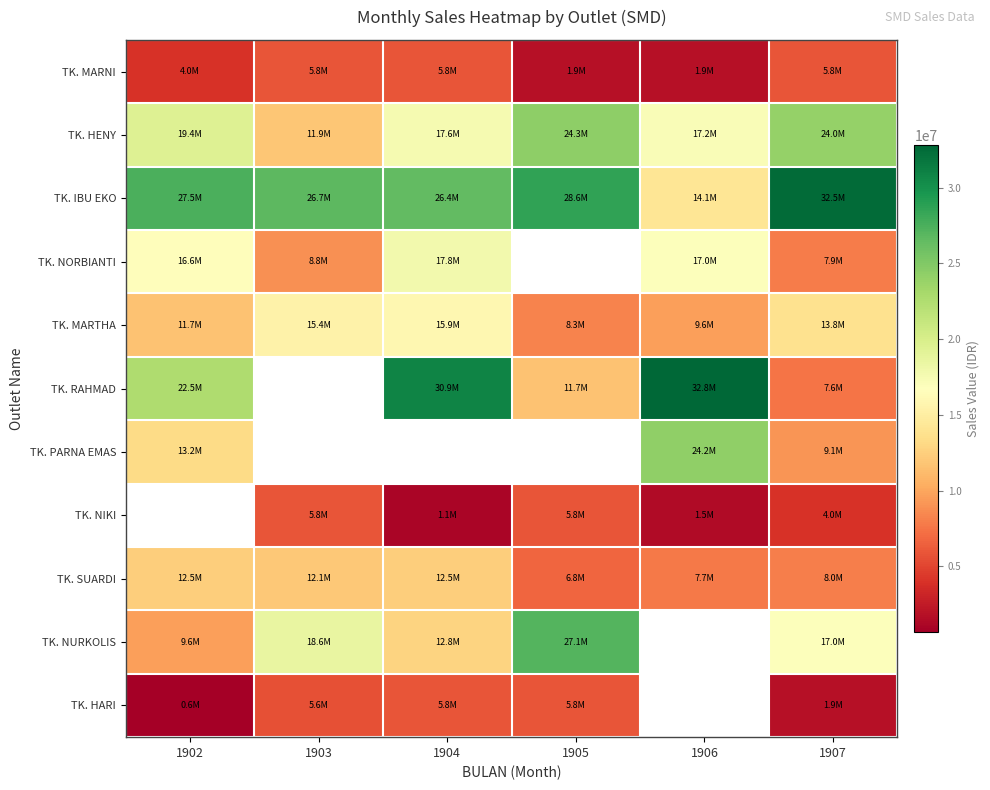

At which category is the sum across all series the highest?

1907